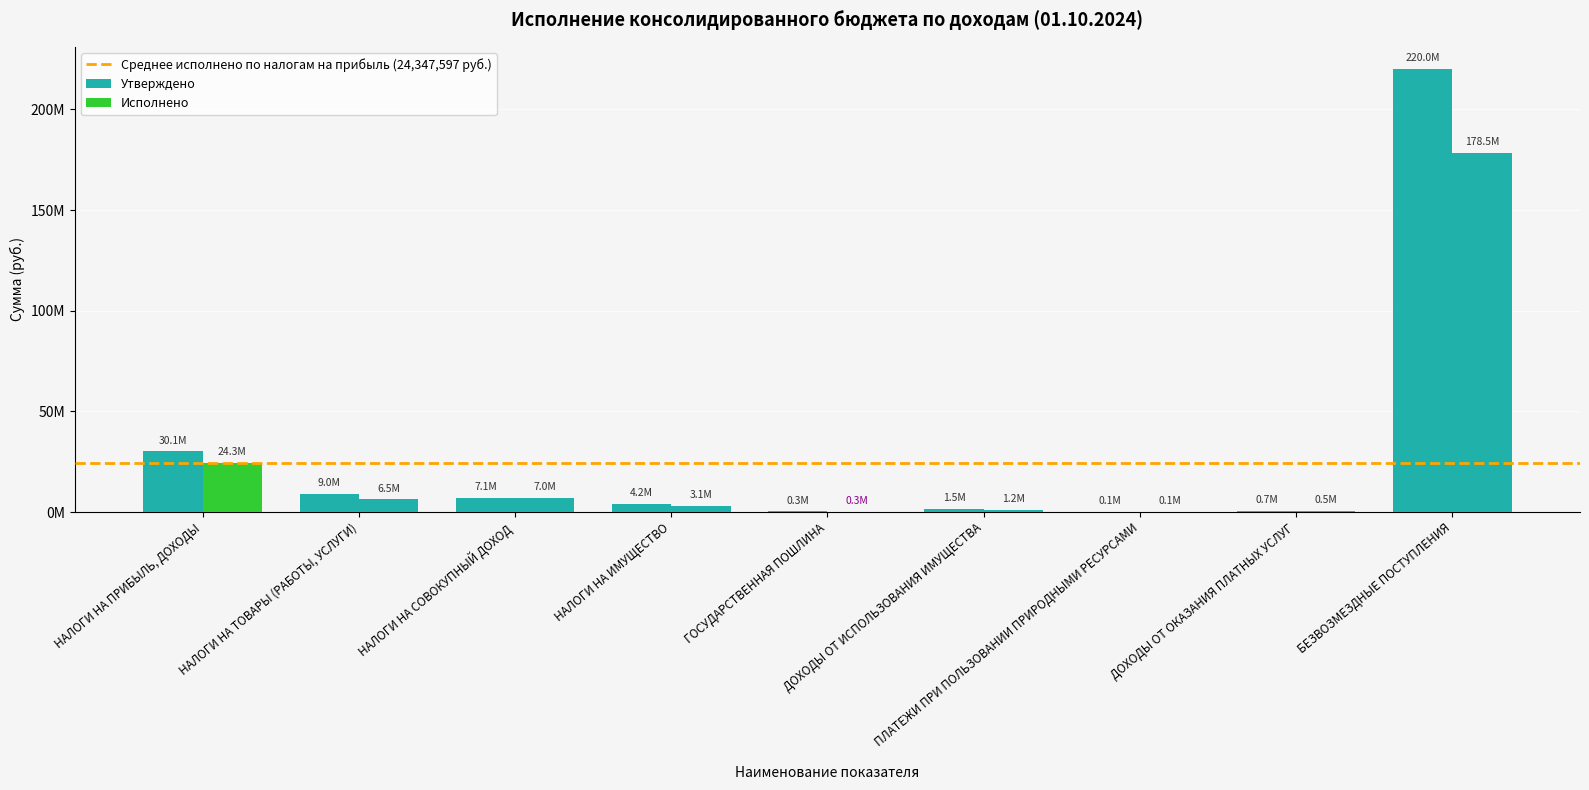

Does the chart contain stacked bars?

No